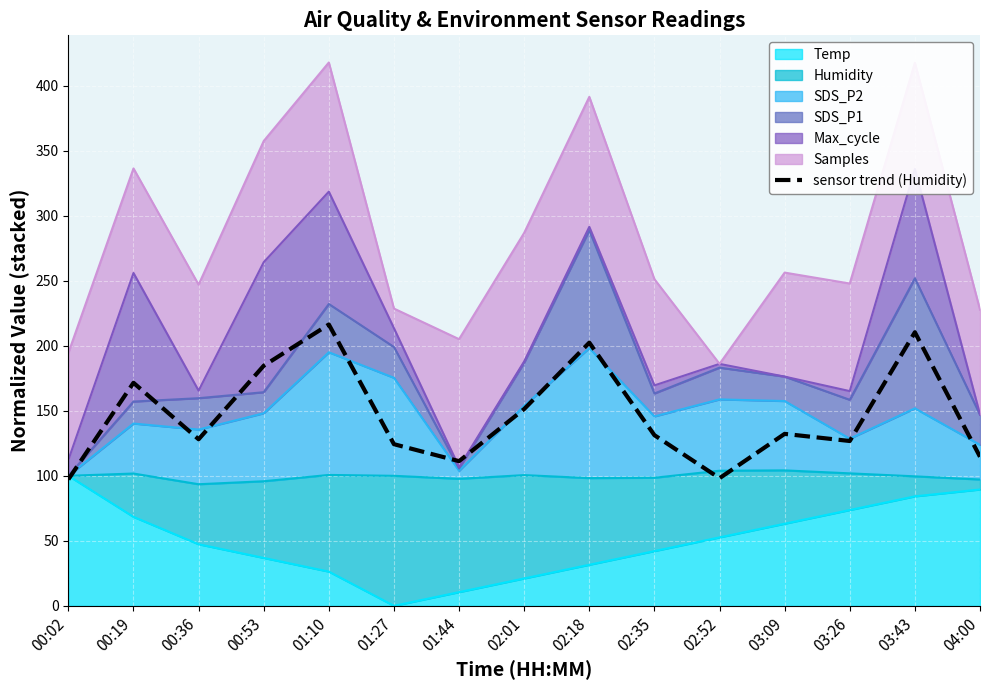

Reading left to right, what are all the values shown in this chart?

00:02=97.3	00:19=171.6	00:36=128.1	00:53=184.7	01:10=216.4	01:27=124.3	01:44=111.3	02:01=151.4	02:18=202.4	02:35=131.3	02:52=98.2	03:09=132.3	03:26=126.8	03:43=210.4	04:00=114.7